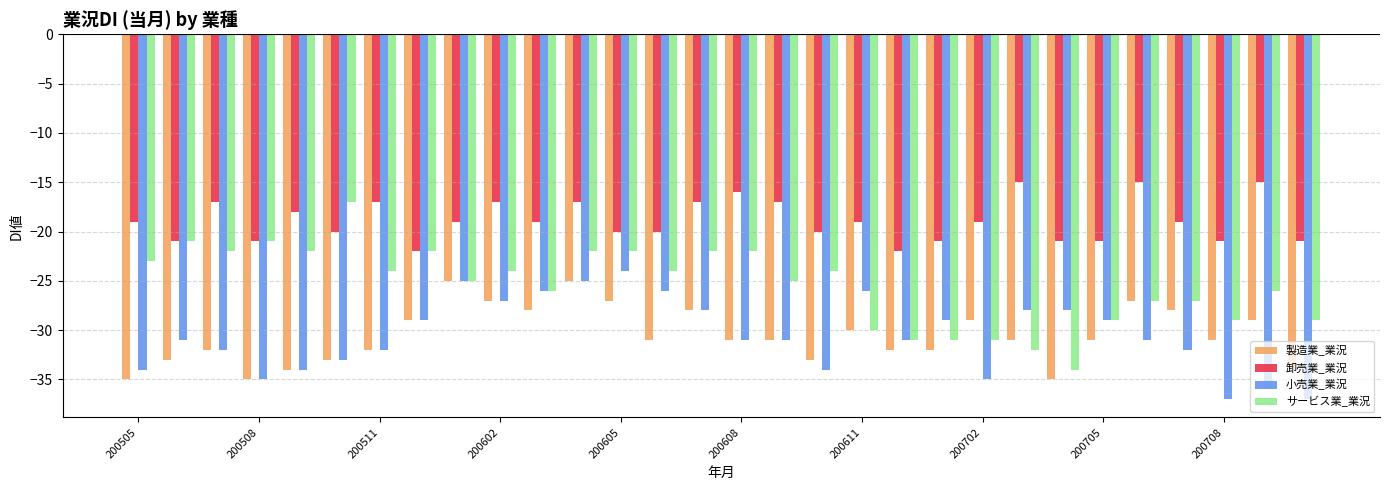

Which series has the widest spread of values?

サービス業_業況